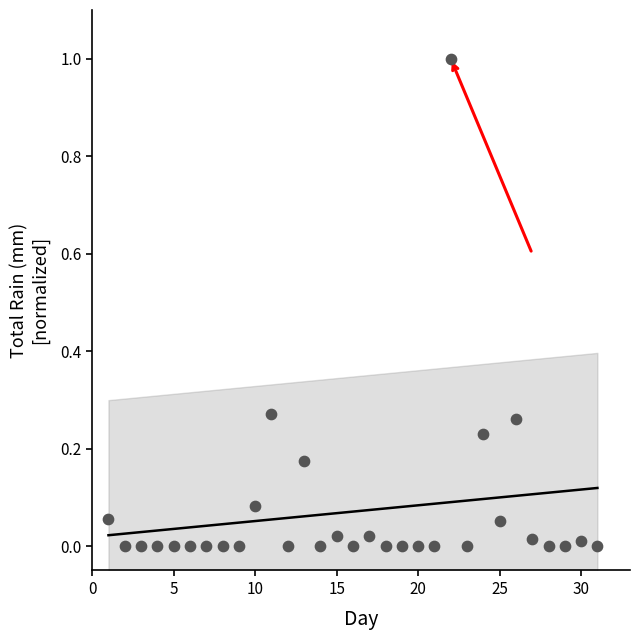

What is the range of X values (max minus min)?

30.0